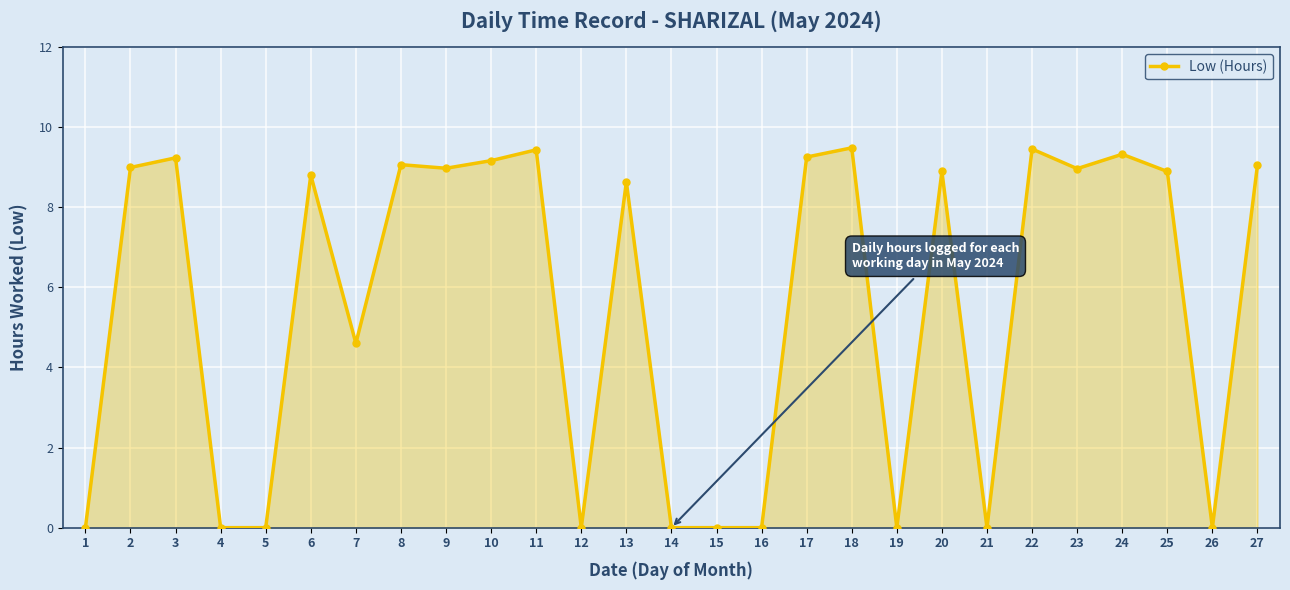

Between 6 and 13, which is larger?

6